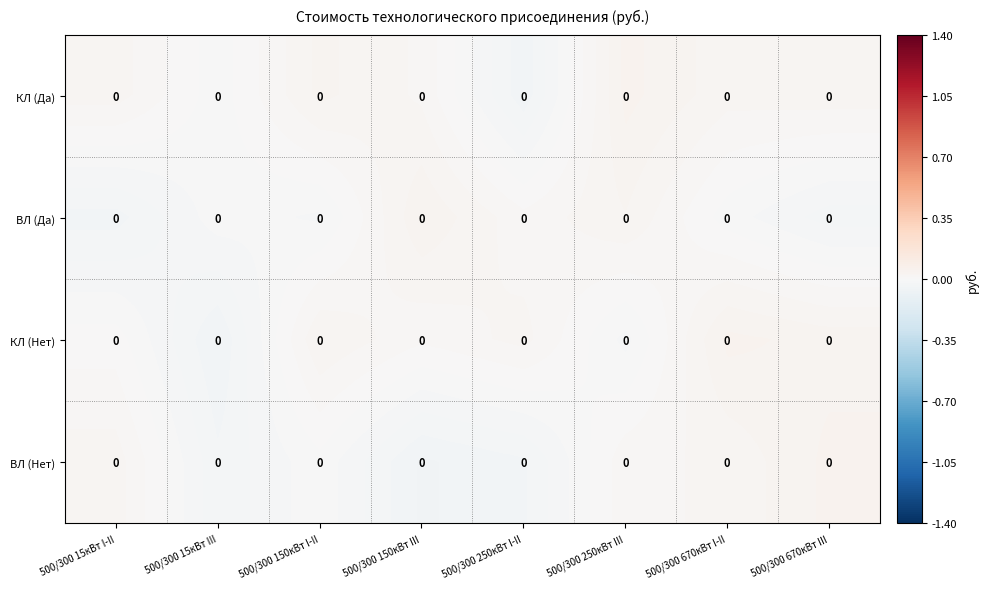

Which has a higher value, 500/300 15кВт III or 500/300 250кВт I-II?

500/300 15кВт III